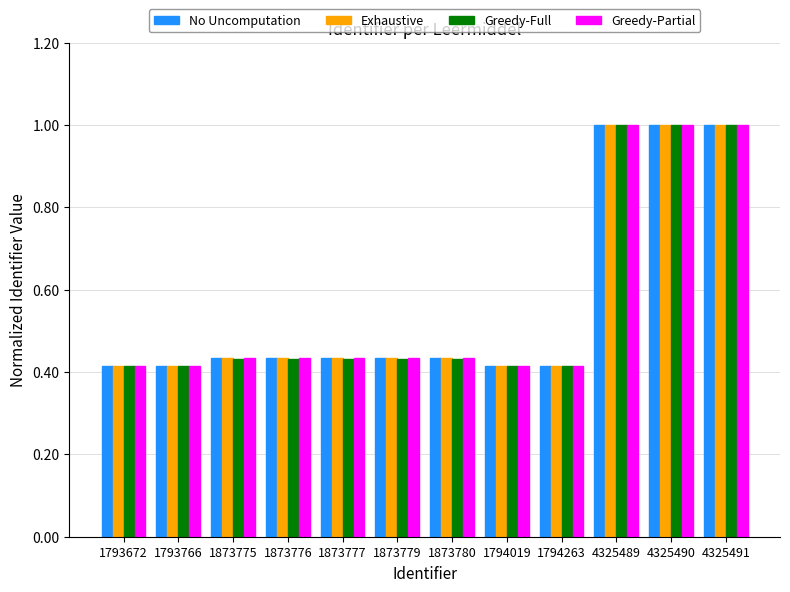

What are all the series names shown in the legend?

No Uncomputation, Exhaustive, Greedy-Full, Greedy-Partial